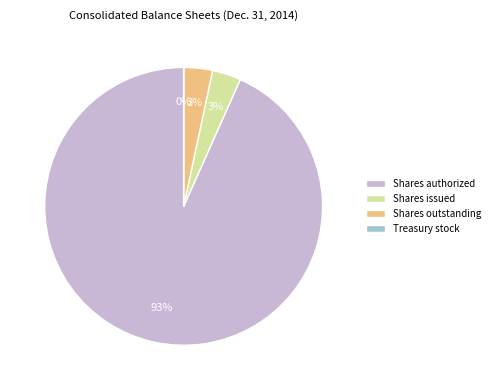

To the nearest percent, what portion does Shares issued represent?

3%